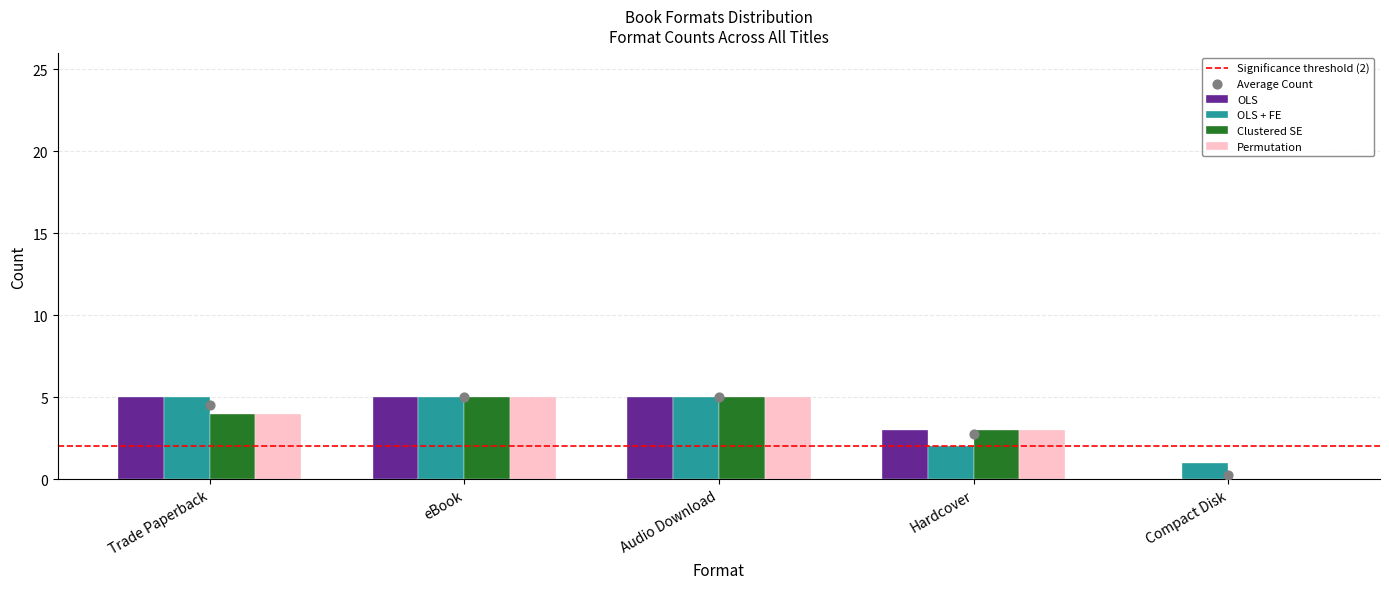

What are all the series names shown in the legend?

OLS, OLS + FE, Clustered SE, Permutation